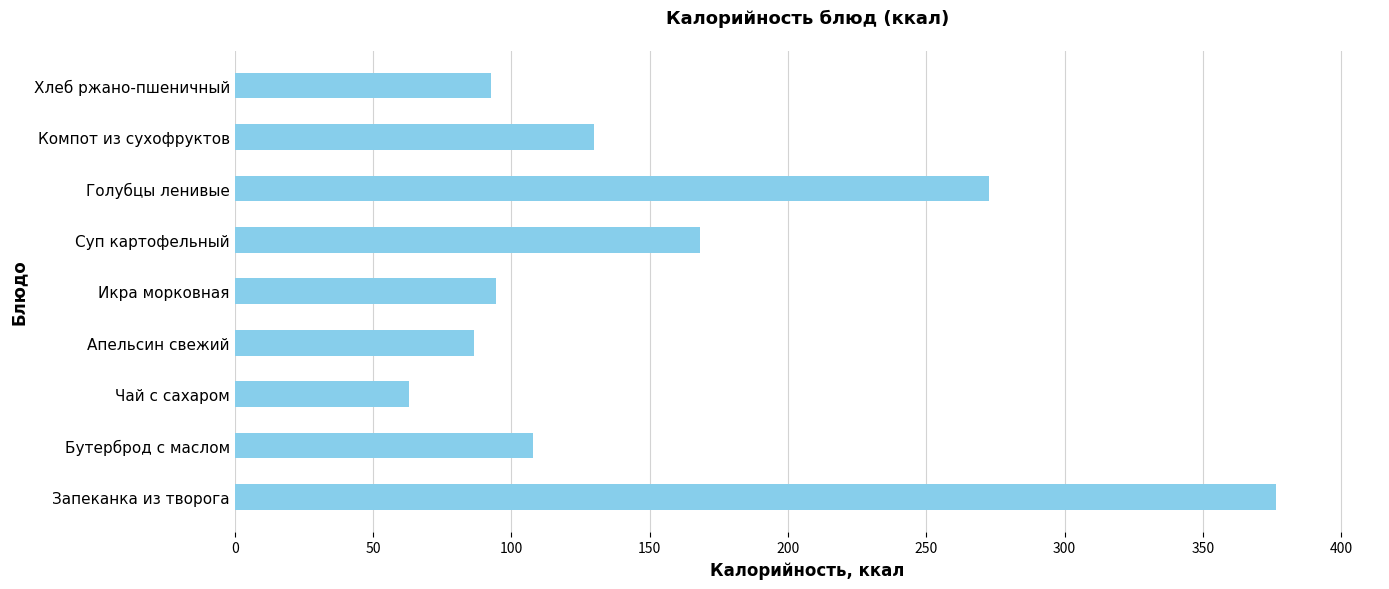

How many values are below 107?

4